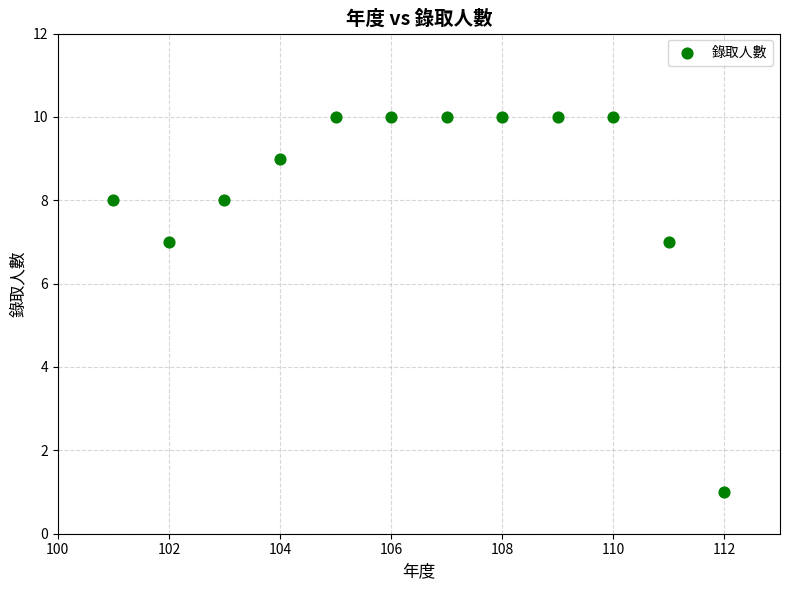

What is the range of X values (max minus min)?

11